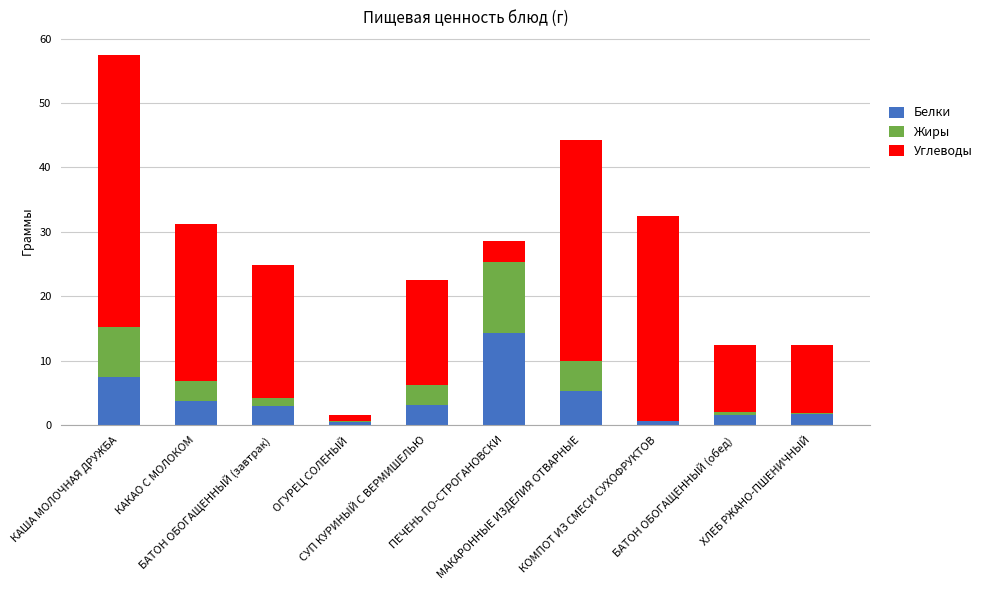

What is the sum of all Белки values?

41.3